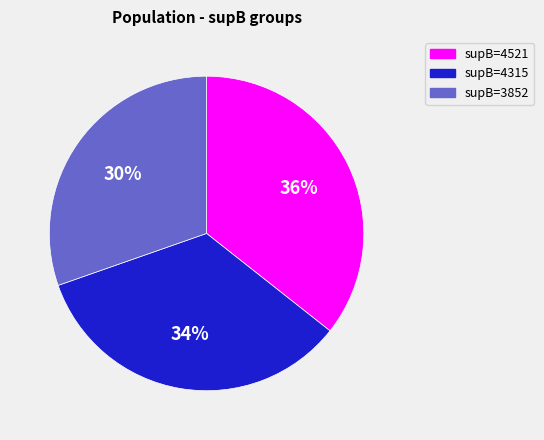

What is the ratio of the value at supB=4315 to the value at supB=3852?

1.1